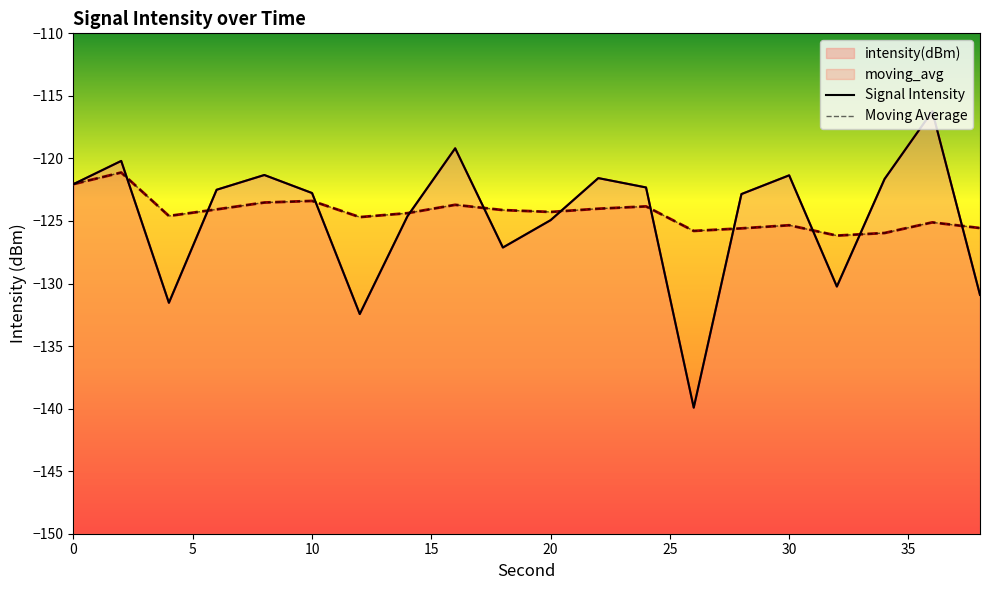

Reading left to right, list all the values displayed in this chart.

intensity(dBm): -122.1	-120.2	-131.5	-122.5	-121.3	-122.8	-132.4	-124.6	-119.2	-127.1	-124.9	-121.6	-122.3	-139.9	-122.8	-121.4	-130.2	-121.6	-116.2	-130.9
moving_avg: -122.1	-121.1	-124.6	-124.1	-123.5	-123.4	-124.7	-124.4	-123.7	-124.1	-124.3	-124.0	-123.8	-125.8	-125.6	-125.3	-126.2	-126.0	-125.1	-125.6